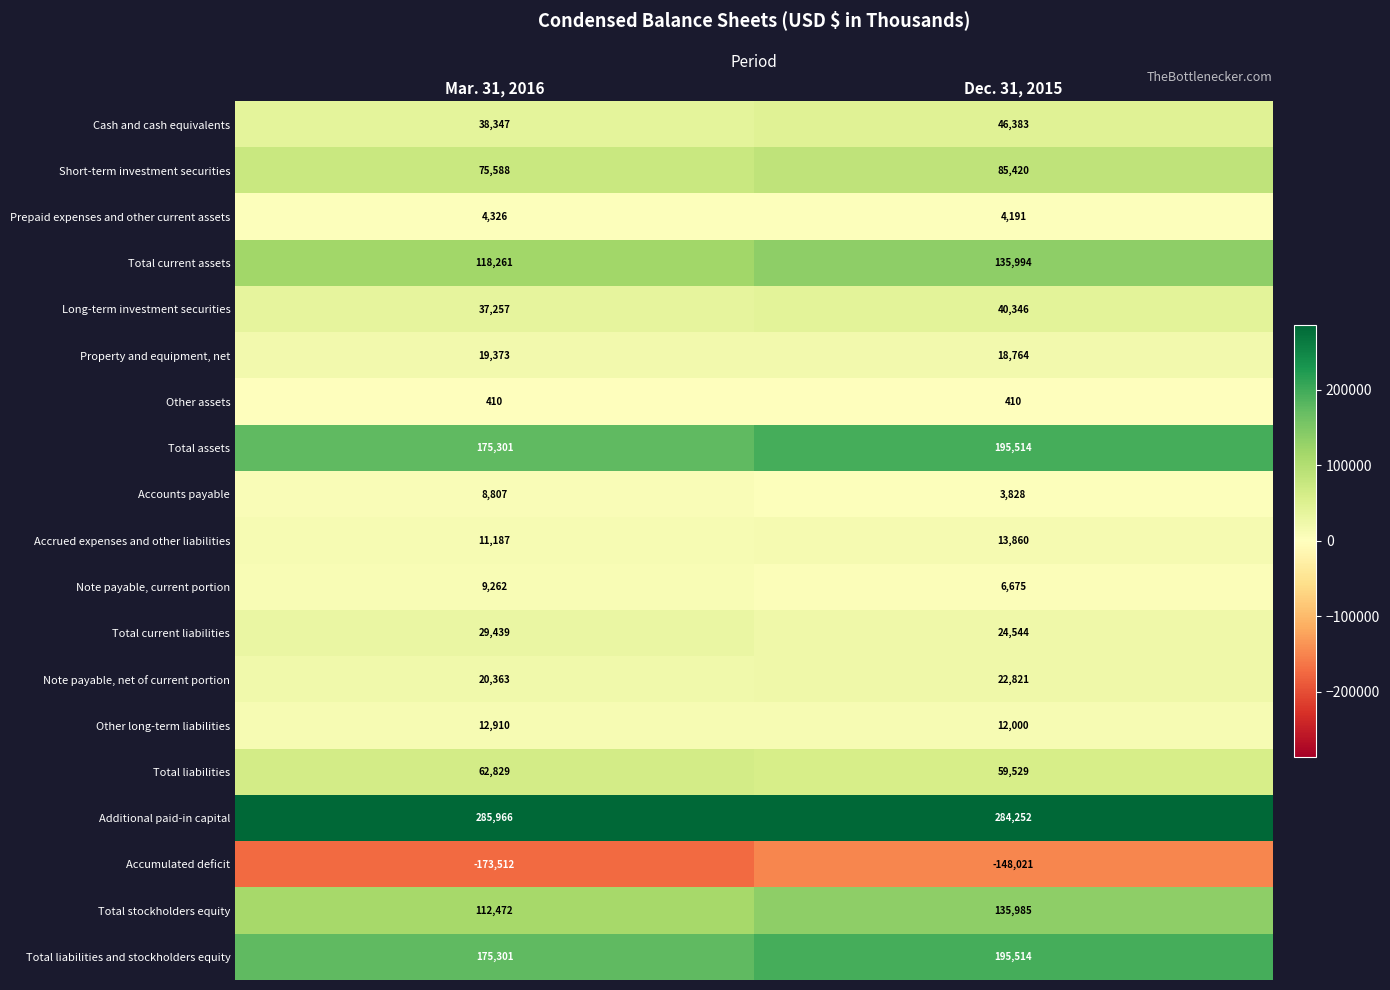

Where is Accumulated deficit nearest to the value -160766?

Dec. 31, 2015